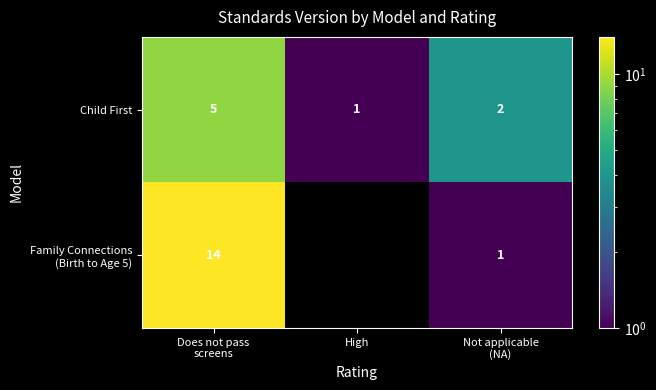

Is it true that Child First equals 1 at High?

True